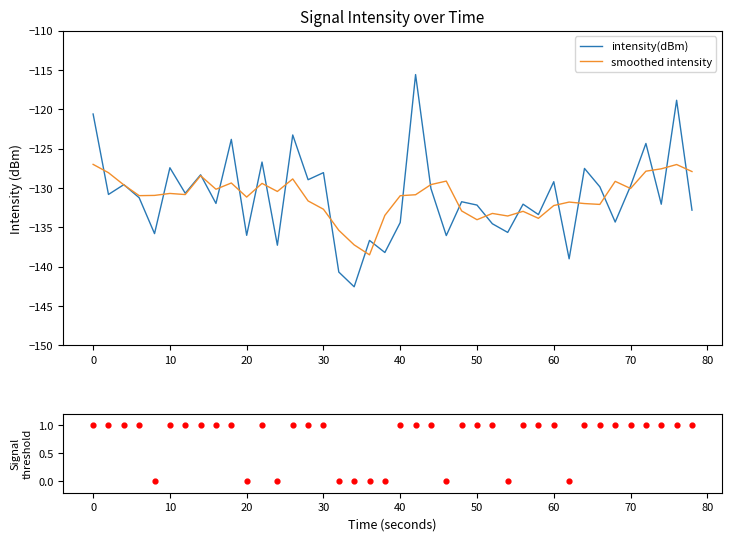

What is the minimum value for intensity(dBm)?

-142.6